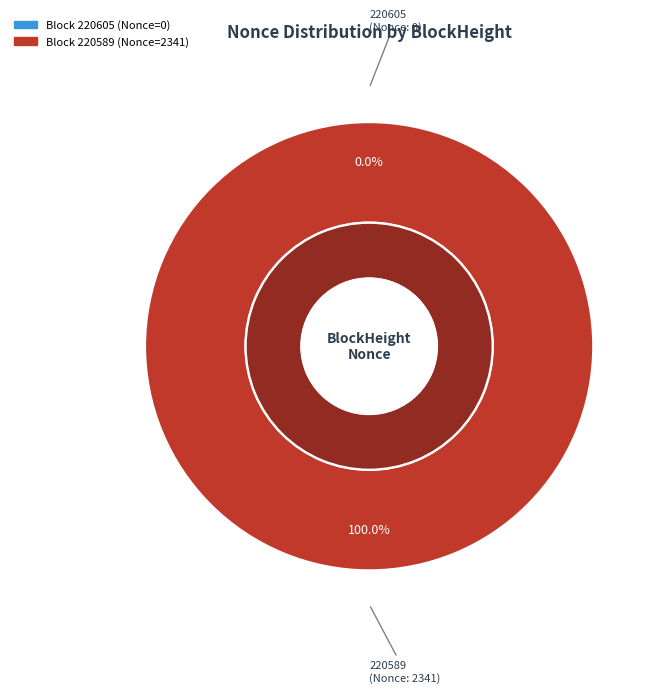

True or false: 220605 accounts for 7% of the total.

False